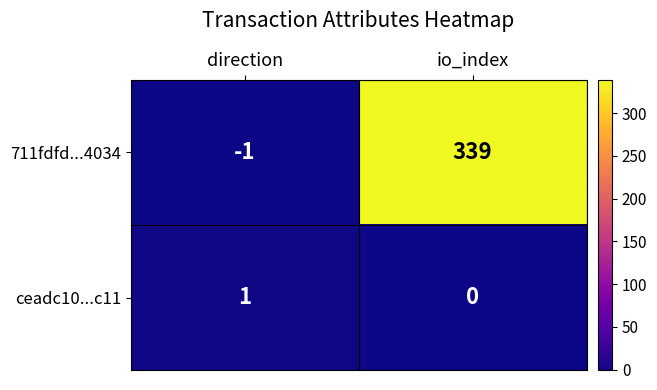

Which category has the highest value across all series?

io_index